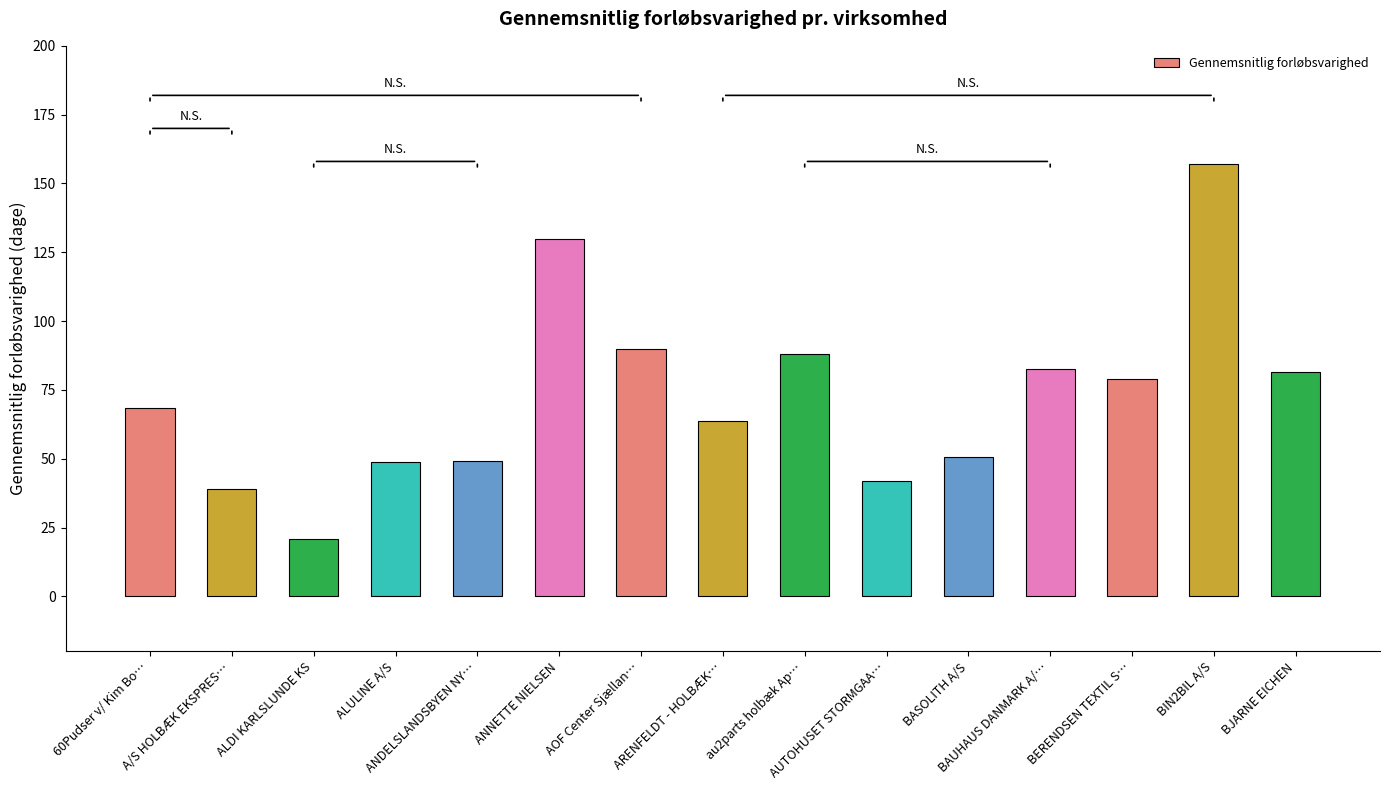

What is the value of the 4th bar from the left?

48.8